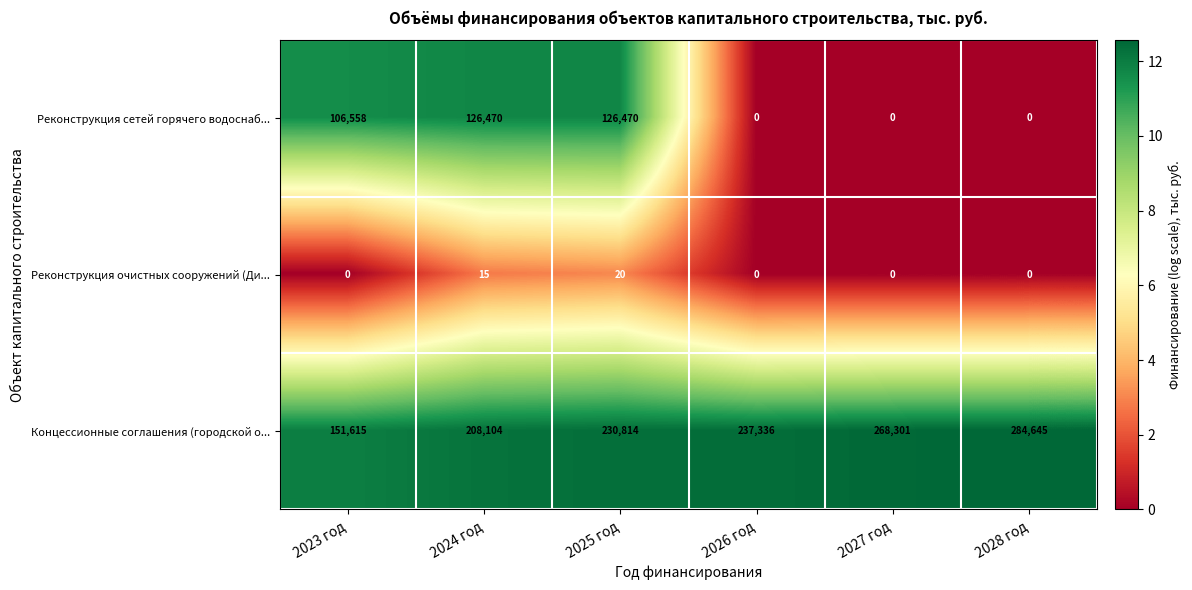

What value does the Реконструкция очистных сооружений (Ди... series have at 2025 год, to the nearest 10?

20